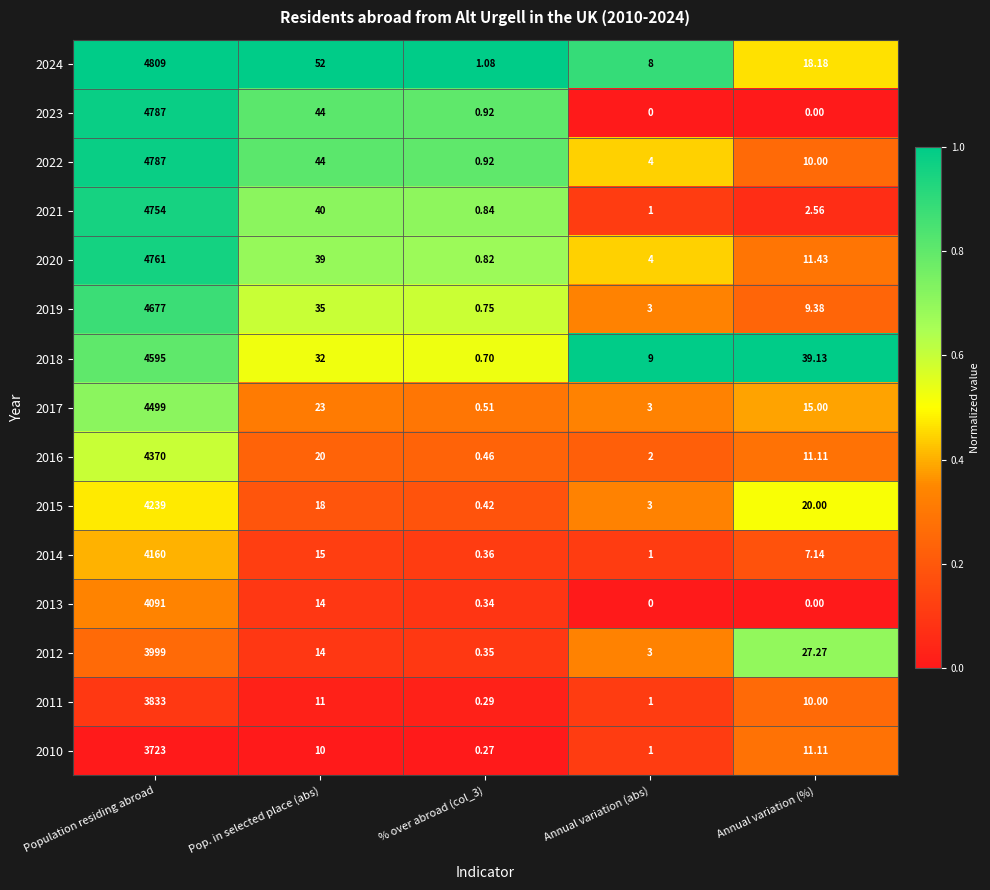

How many categories are shown in the chart?

5